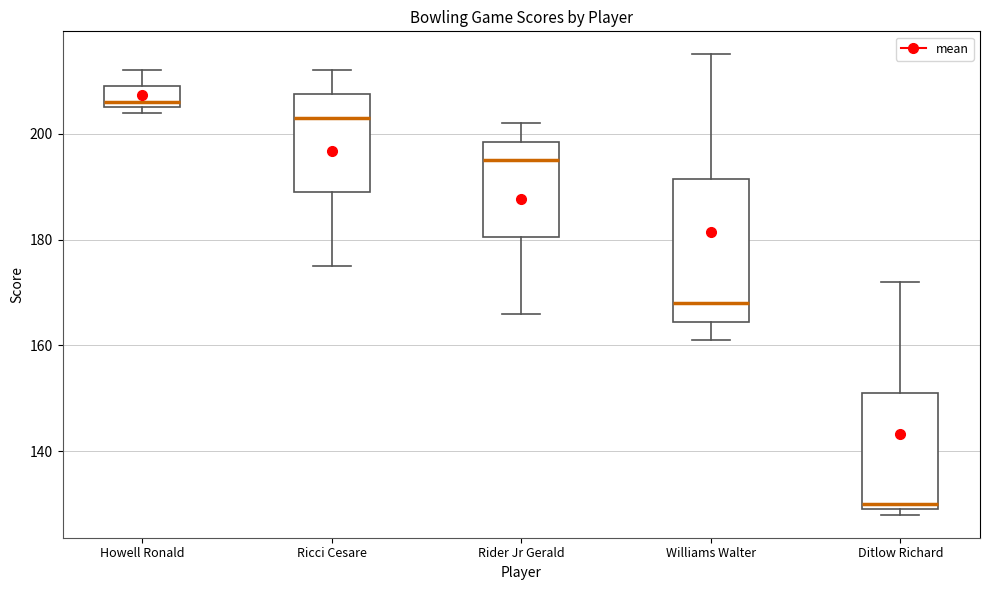

Reading left to right, read every box against the y-axis: the position of its median line, the range the box covers, and the ends of its whiskers. The values are not printed on the chart, so give them approximately, as read against the axis.

Howell Ronald: median 206 (just above the box's lower edge), box 206 to 210, whiskers 204 to 212
Ricci Cesare: median 204, box 190 to 208, whiskers 176 to 212
Rider Jr Gerald: median 196, box 180 to 198, whiskers 166 to 202
Williams Walter: median 168, box 164 to 192, whiskers 162 to 216
Ditlow Richard: median 130 (just above the box's lower edge), box 130 to 152, whiskers 128 to 172